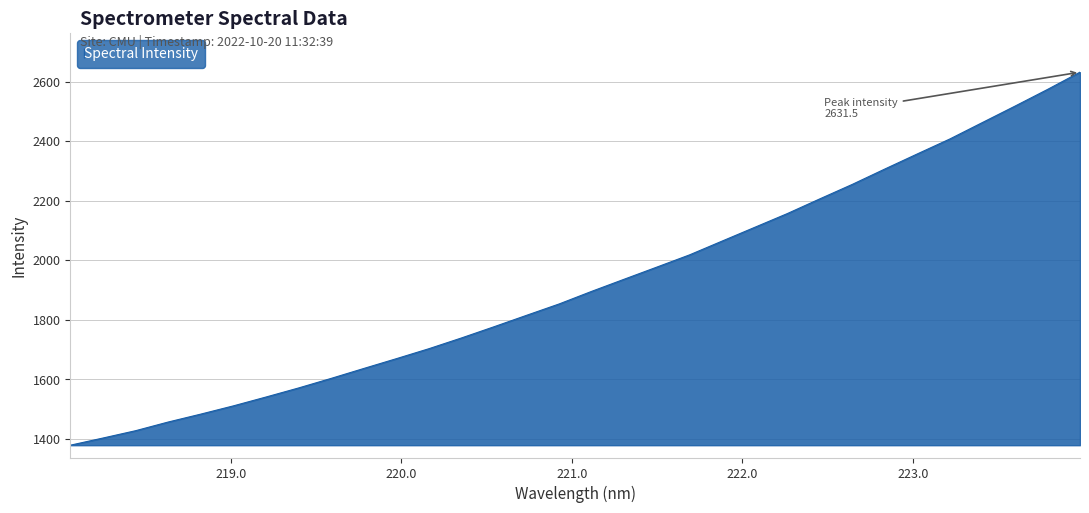

True or false: the data has more than 0 interior local peaks.

False